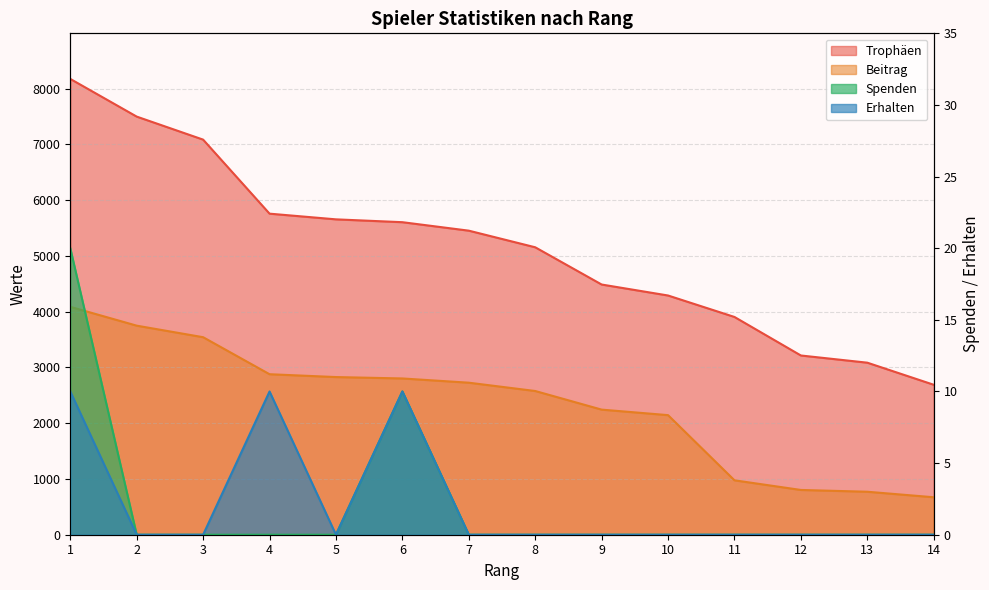

Rank the categories by Erhalten value from lowest to highest.

2, 3, 5, 7, 8, 9, 10, 11, 12, 13, 14, 1, 4, 6